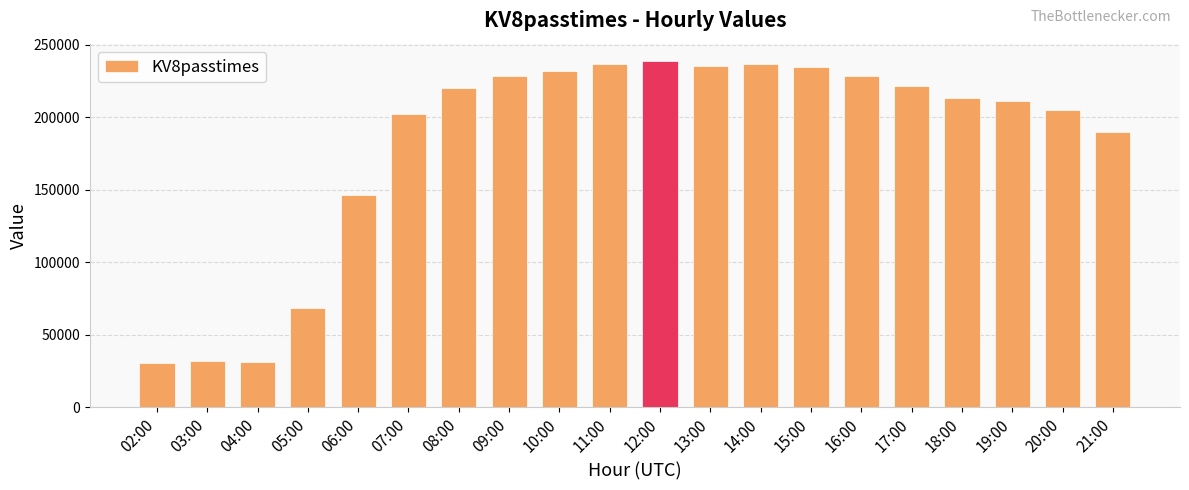

What is the smallest value displayed?

30602